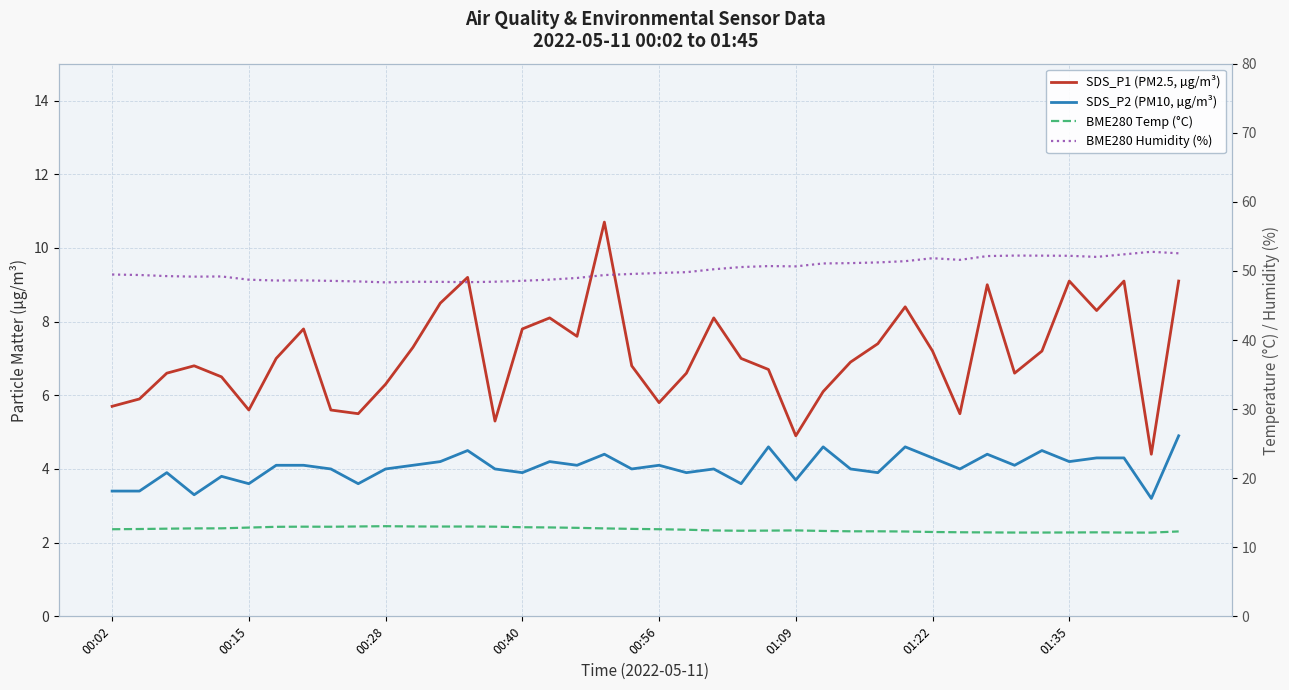

What position from the left is 01:09?

26